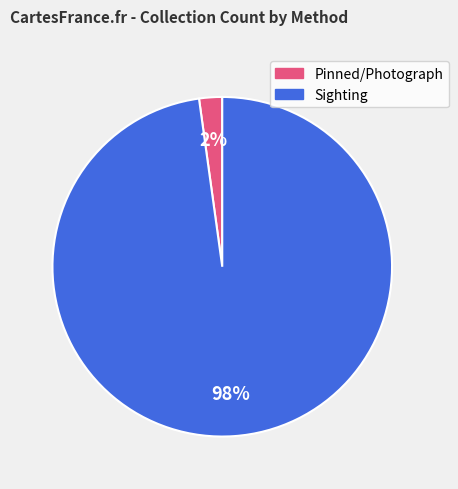

How many slices are in this pie chart?

2